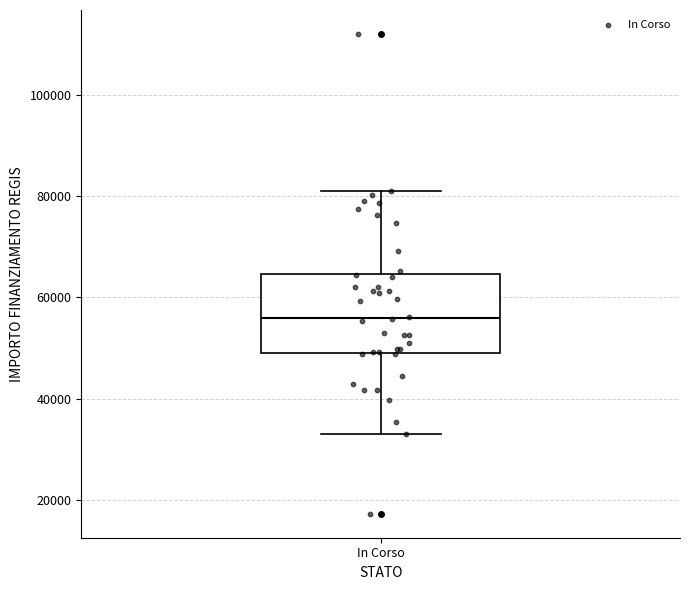

Read this box plot against the y-axis: the position of the median line, the range covered by the box, and the ends of both whiskers. The values are not printed on the chart, so give them approximately, as read against the axis.

median 56000, box 50000 to 64000, whiskers 32000 to 80000